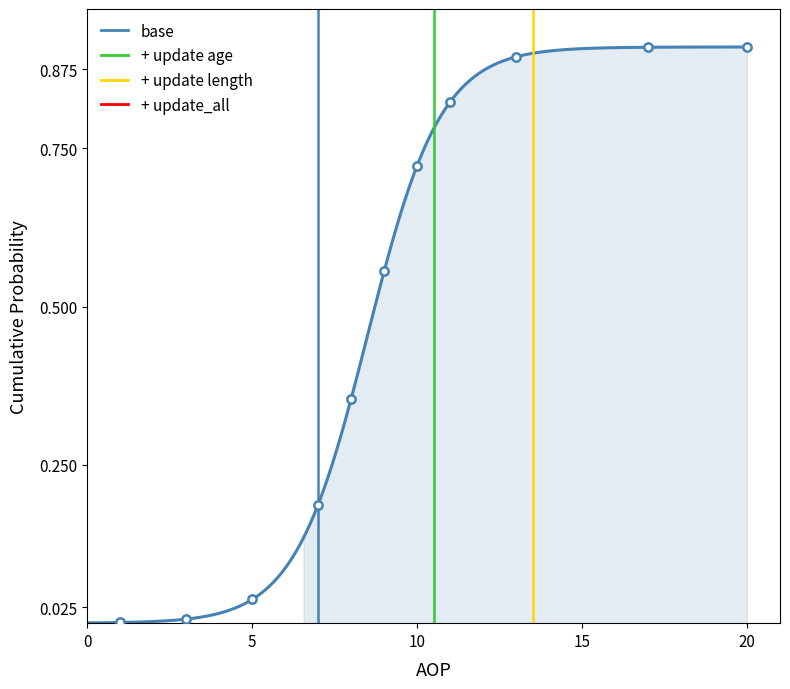

At 5, list the series in order from smallest to largest.

base, + update age, + update length